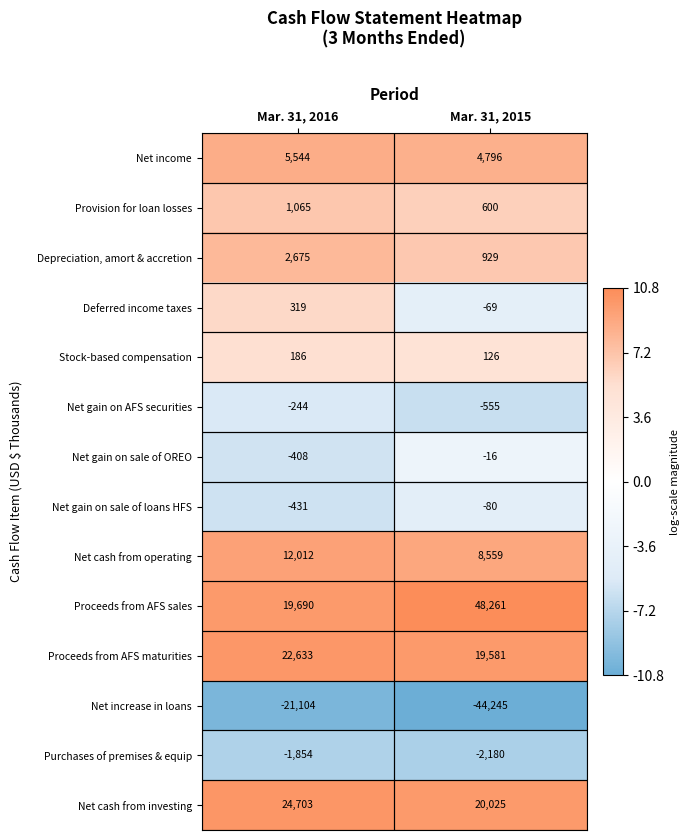

List the series in order of their peak value, highest first.

Proceeds from AFS sales, Net cash from investing, Proceeds from AFS maturities, Net cash from operating, Net income, Depreciation, amort & accretion, Provision for loan losses, Deferred income taxes, Stock-based compensation, Net gain on sale of OREO, Net gain on sale of loans HFS, Net gain on AFS securities, Purchases of premises & equip, Net increase in loans